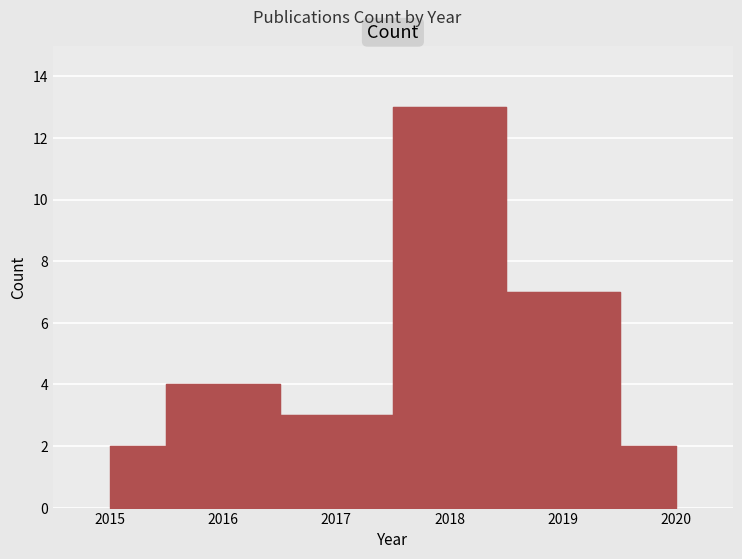

Is this an area chart (filled region under the line)?

No